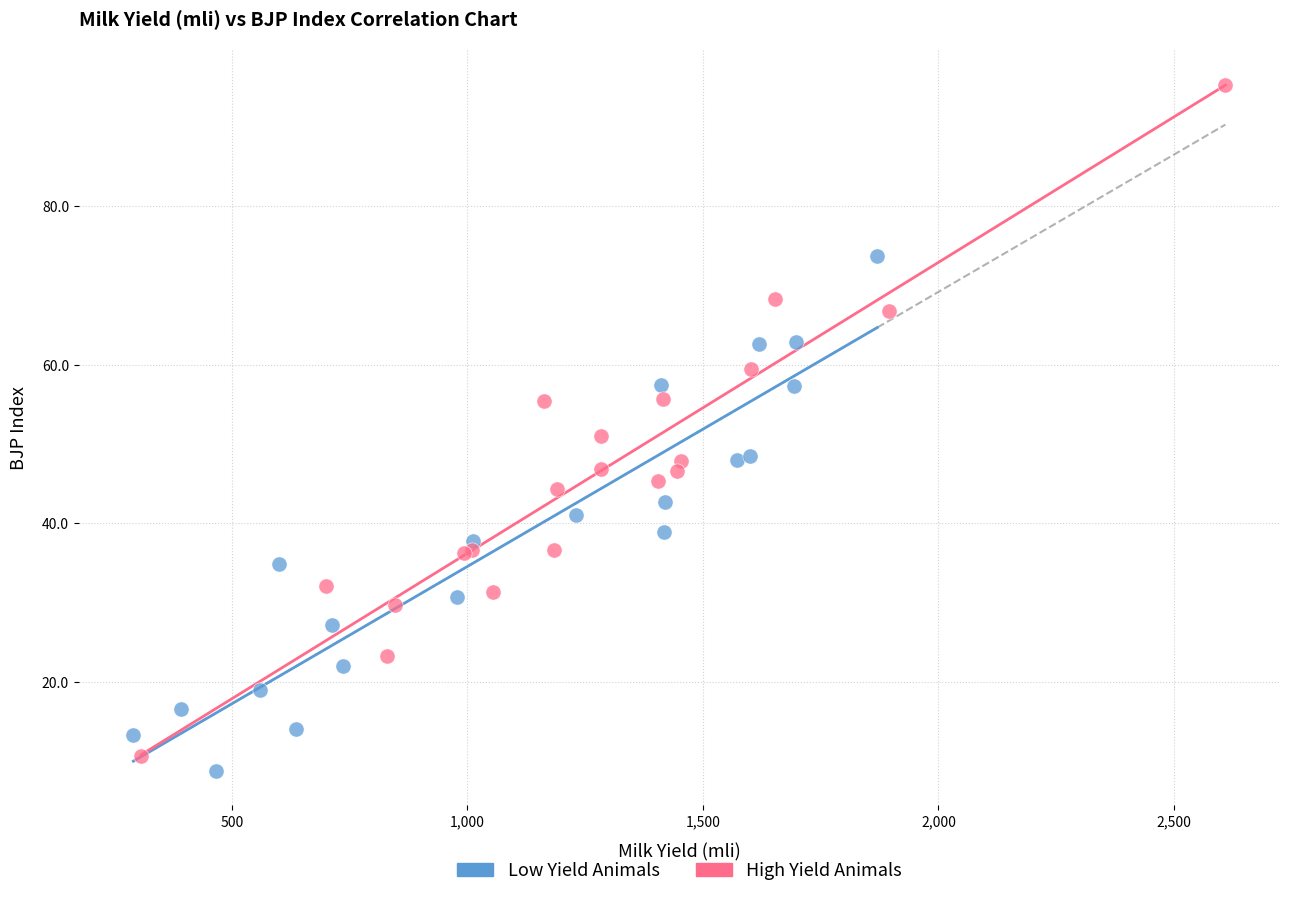

Which series reaches the maximum Y coordinate?

High Yield Animals